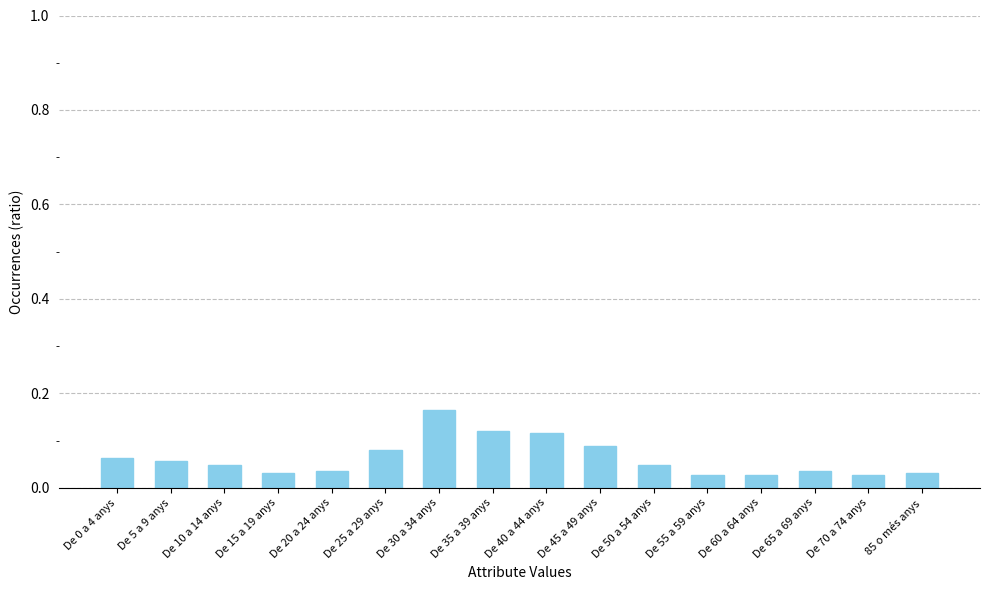

What position from the left is De 5 a 9 anys?

2